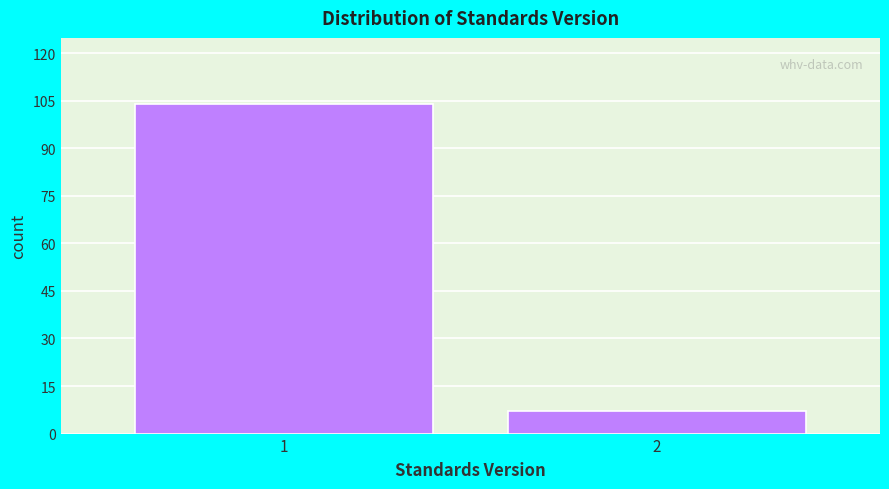

Reading left to right, extract all data points from this chart.

1=104	2=7